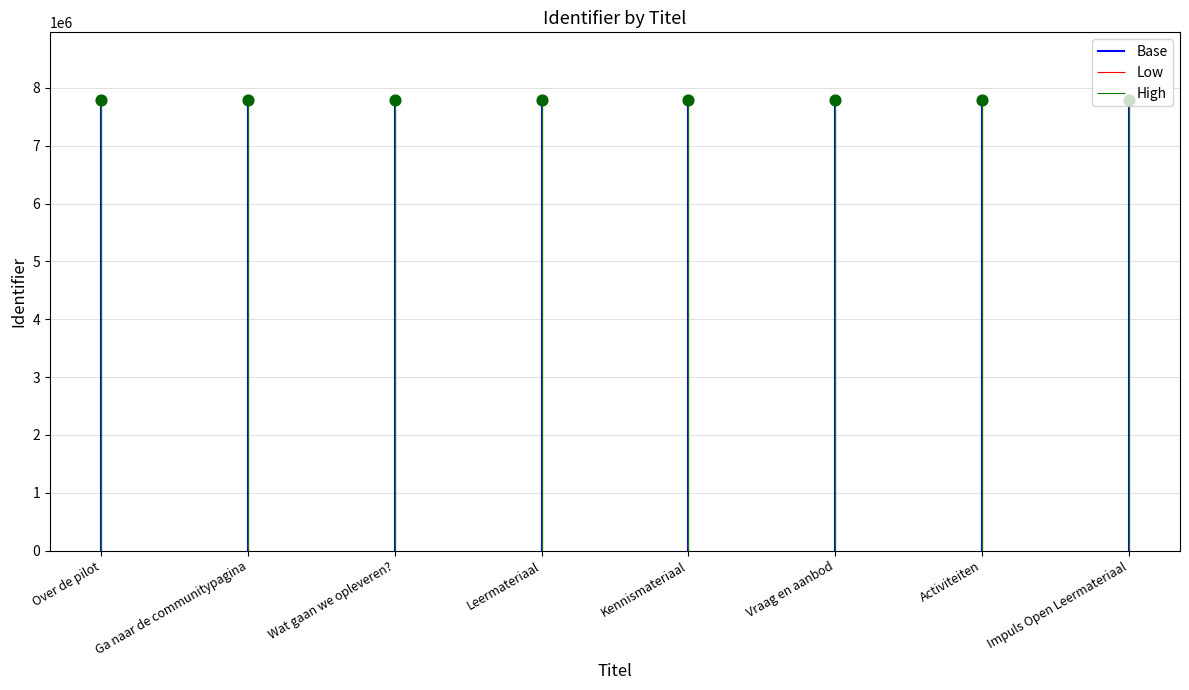

What is the change in value from Over de pilot to Impuls Open Leermateriaal?

+15